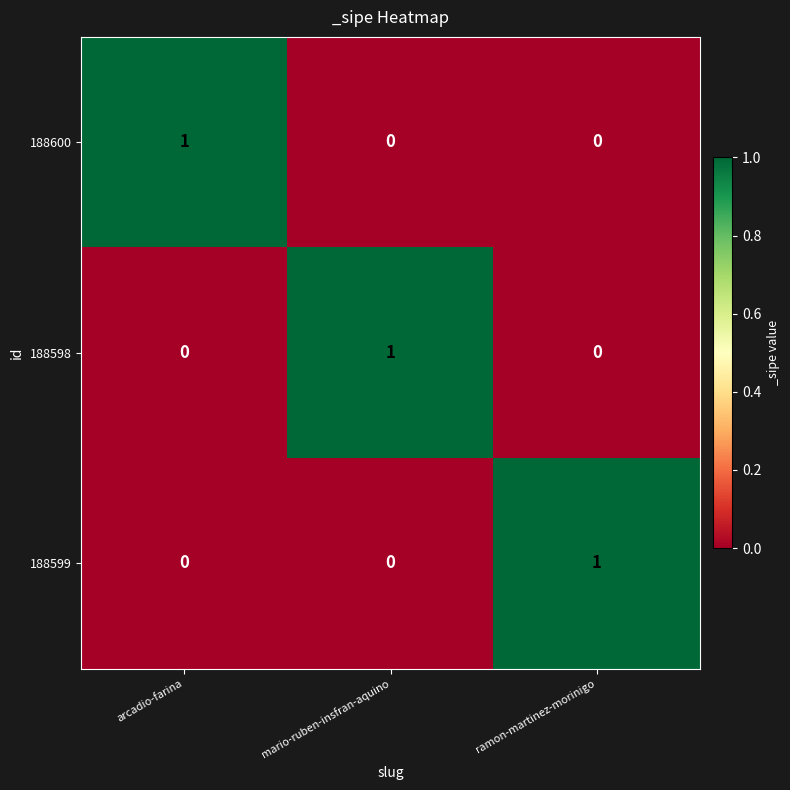

Is it true that 188599 equals 0 at mario-ruben-insfran-aquino?

True